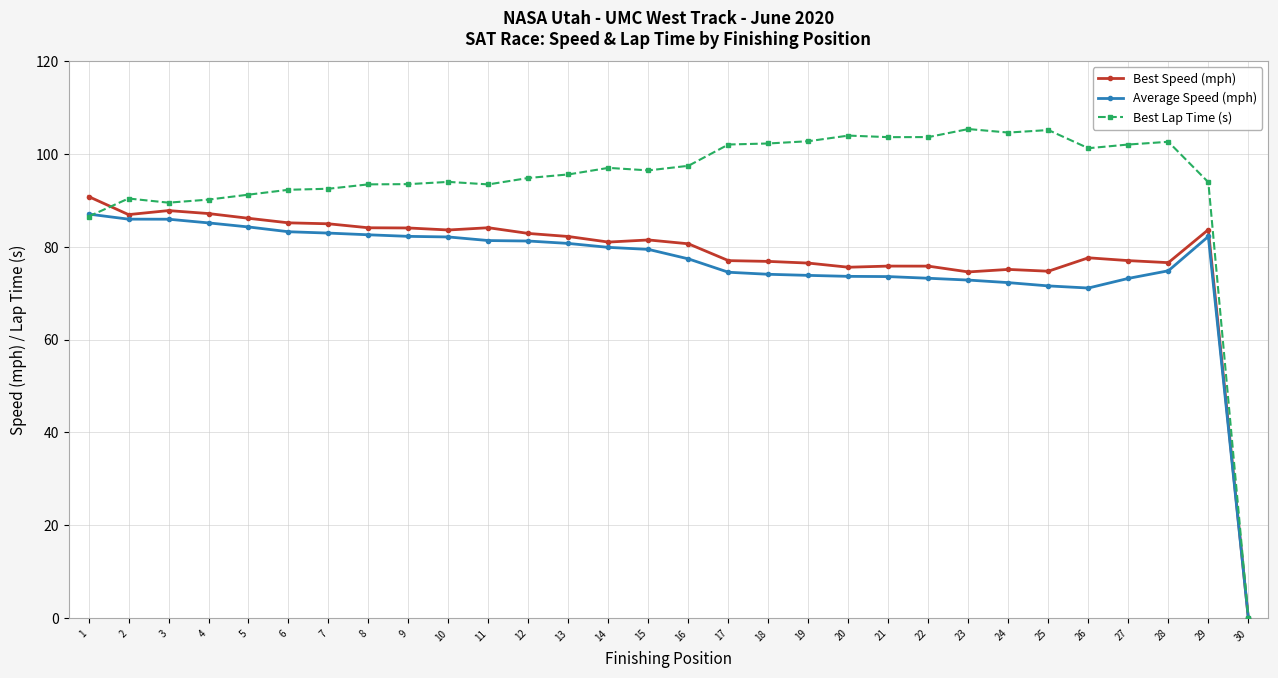

At how many categories does at least one series exceed 81?

29